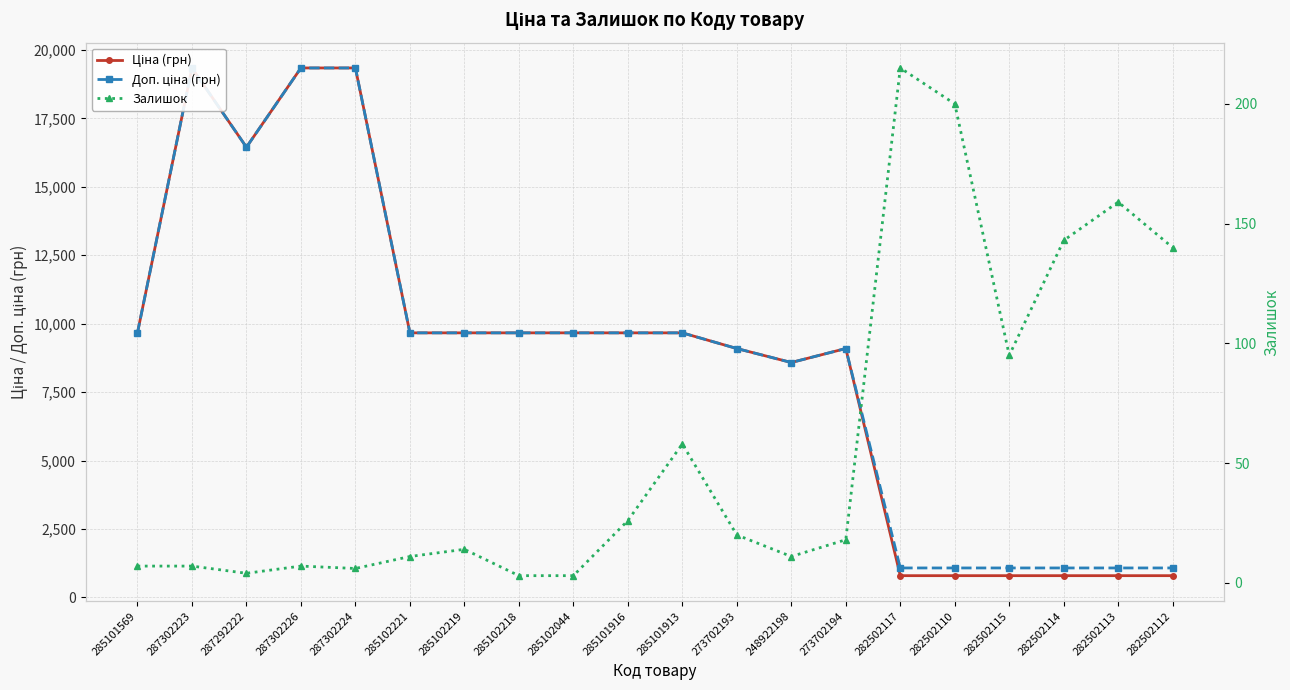

What are all the series names shown in the legend?

Ціна (грн), Доп. ціна (грн), Залишок